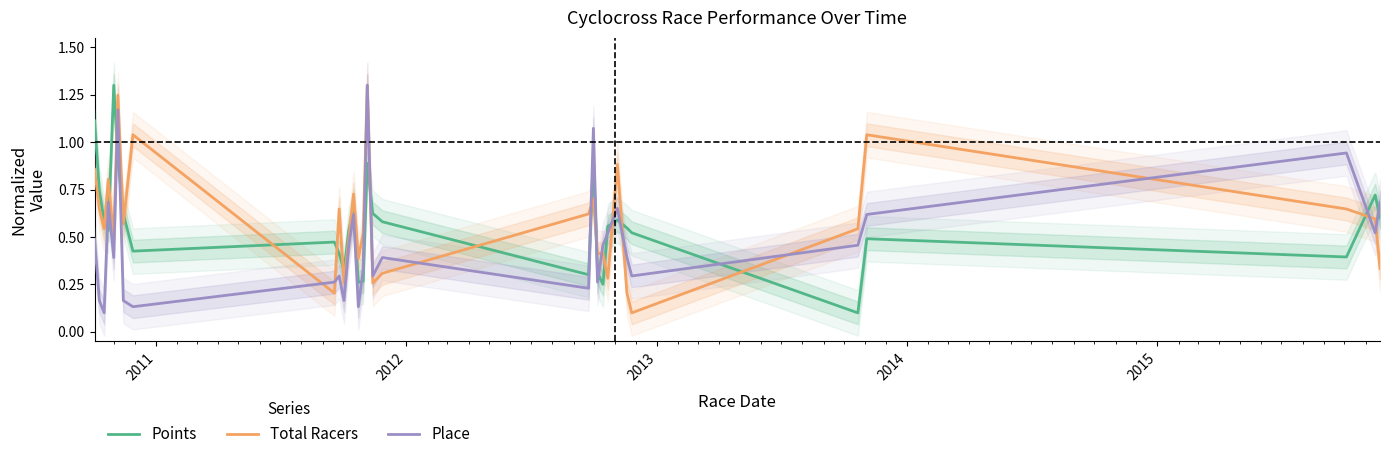

What is the highest value of the Total Racers series?

1.3